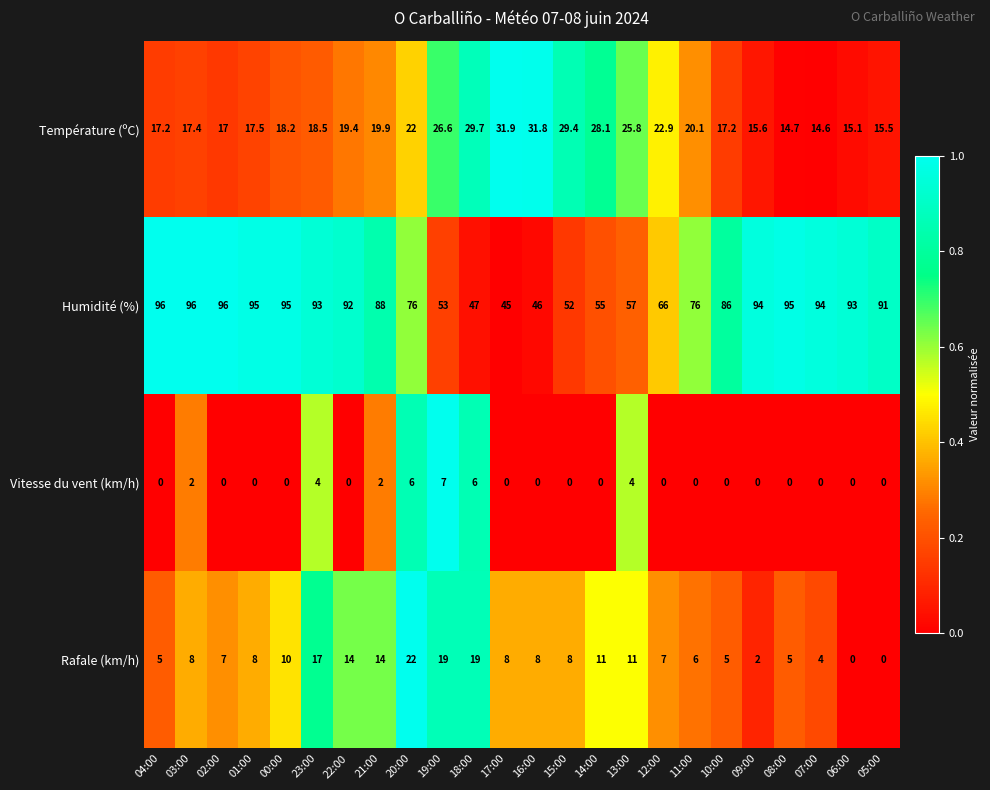

What is the greatest value displayed?

96.0